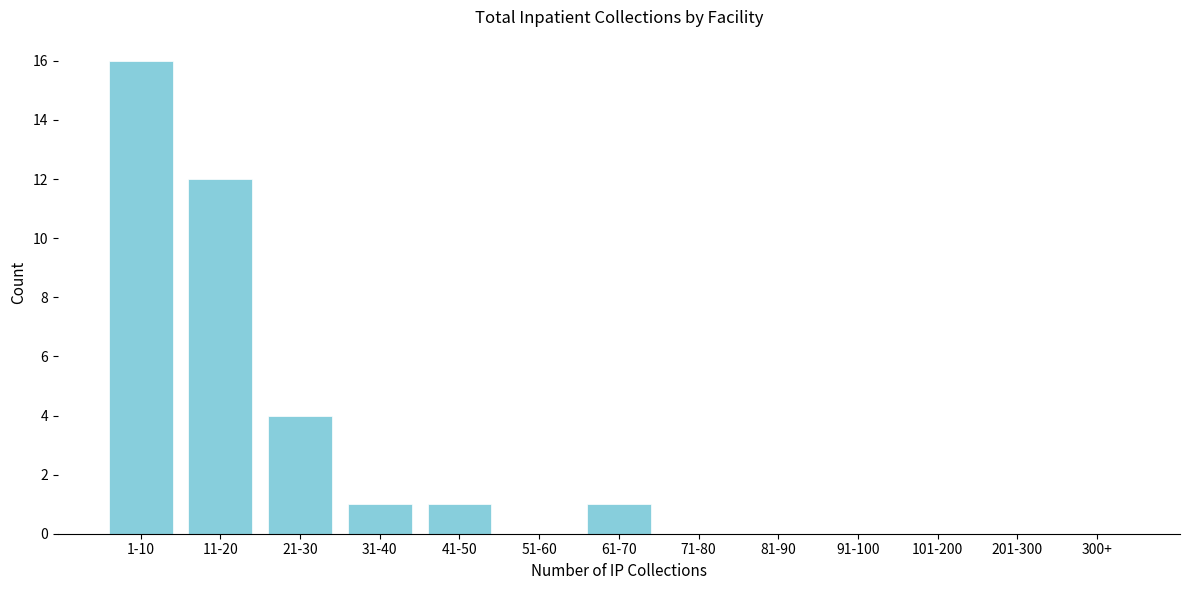

Reading left to right, list all the values displayed in this chart.

1-10=16	11-20=12	21-30=4	31-40=1	41-50=1	51-60=0	61-70=1	71-80=0	81-90=0	91-100=0	101-200=0	201-300=0	300+=0